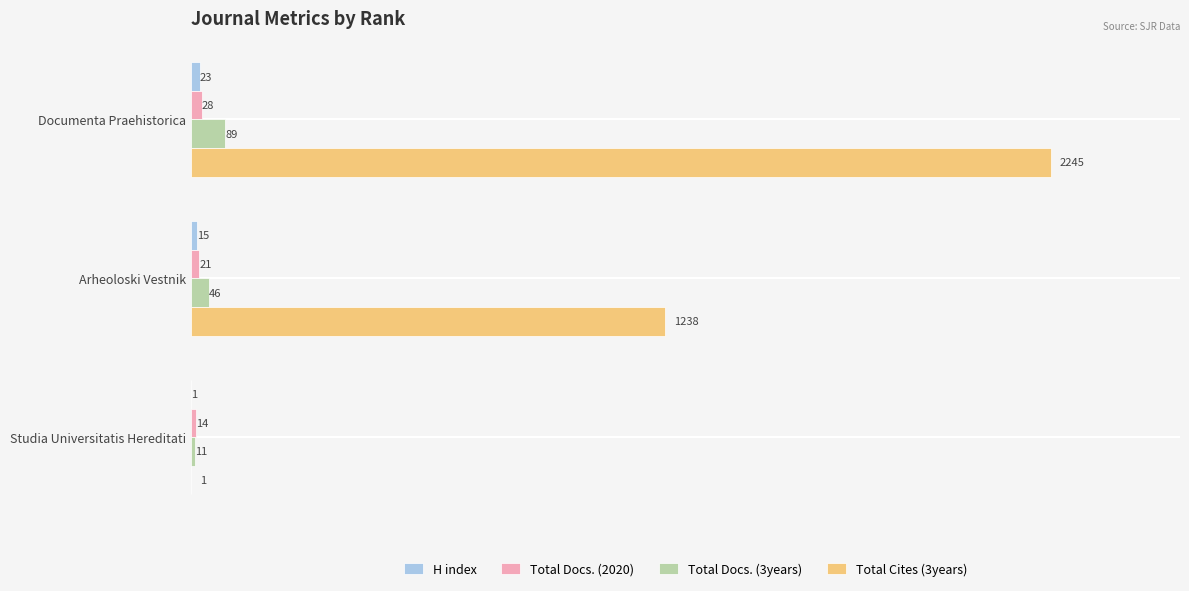

How many Total Docs. (3years) values are between 11 and 89?

3